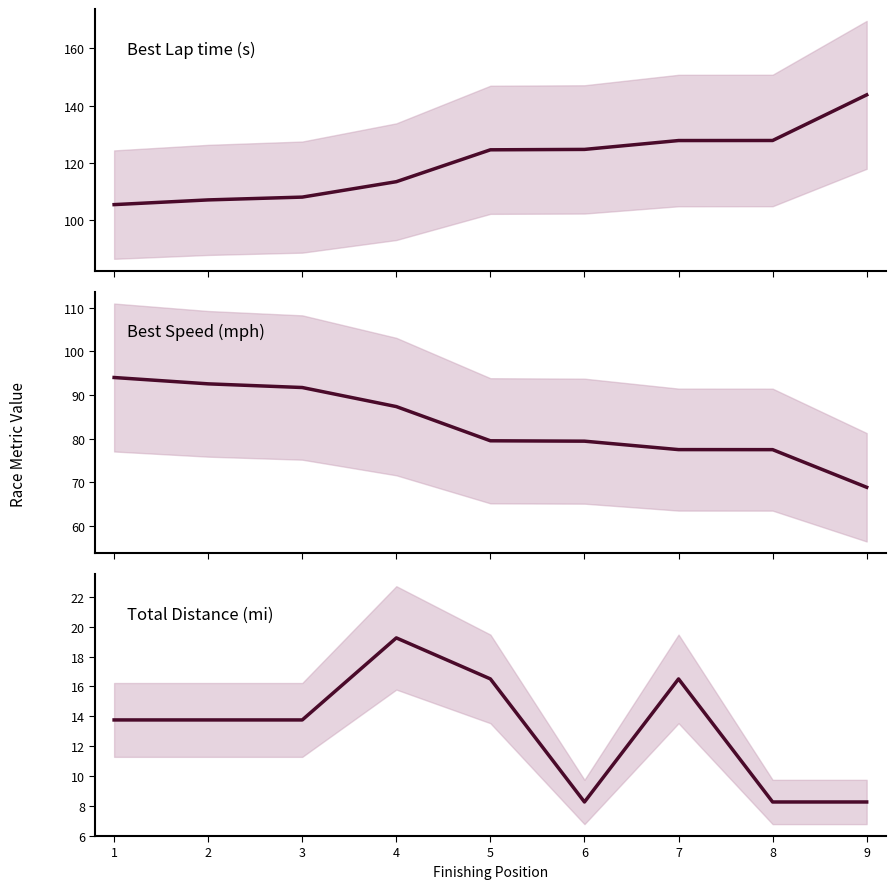

What are all the series names shown in the legend?

Best Lap time, Best Speed, Total Distance